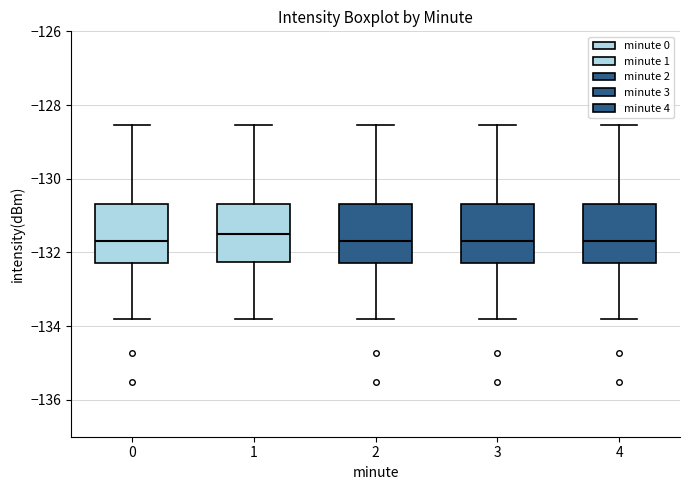

Reading left to right, transcribe this box plot: for each box, give where its median line is, the range the box spans, and where its two whiskers end, as read against the y-axis. The values are not printed on the chart, so give them approximately, as read against the axis.

0: median -131.6, box -132.2 to -130.6, whiskers -133.8 to -128.6
1: median -131.4, box -132.2 to -130.6, whiskers -133.8 to -128.6
2: median -131.6, box -132.2 to -130.6, whiskers -133.8 to -128.6
3: median -131.6, box -132.2 to -130.6, whiskers -133.8 to -128.6
4: median -131.6, box -132.2 to -130.6, whiskers -133.8 to -128.6